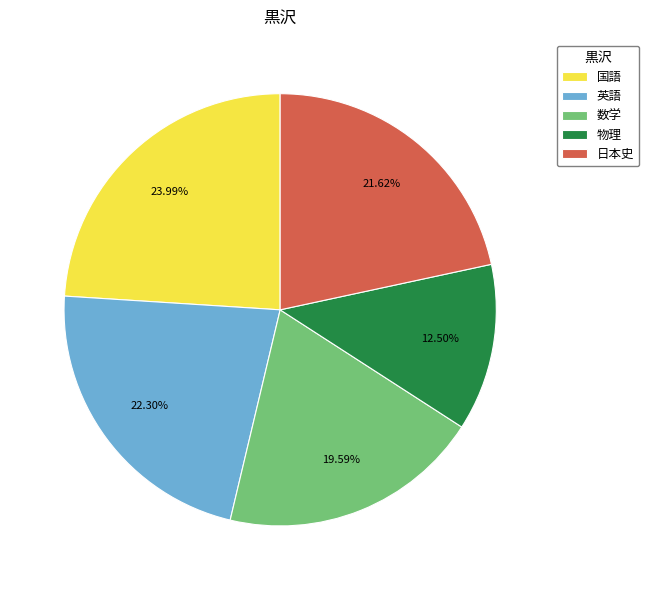

Rank the categories by value from lowest to highest.

物理, 数学, 日本史, 英語, 国語